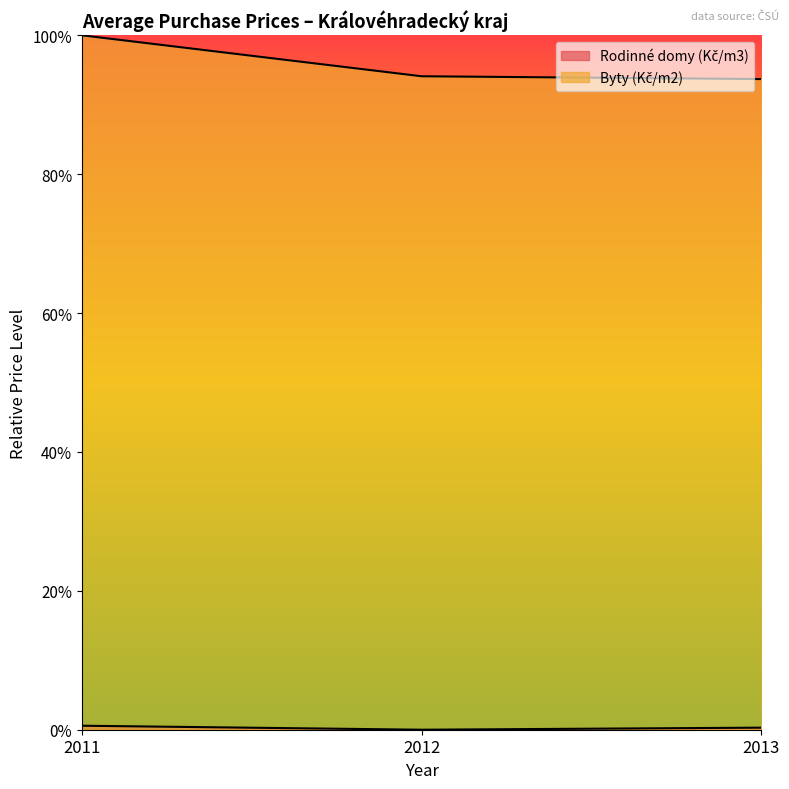

What is the total value across all series at 2011?

1.0